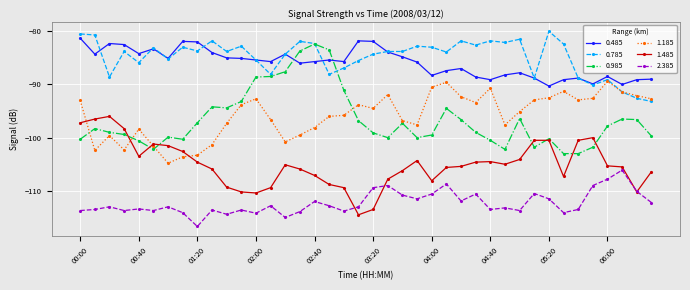

True or false: 2.385 and 1.185 cross at least once.

False